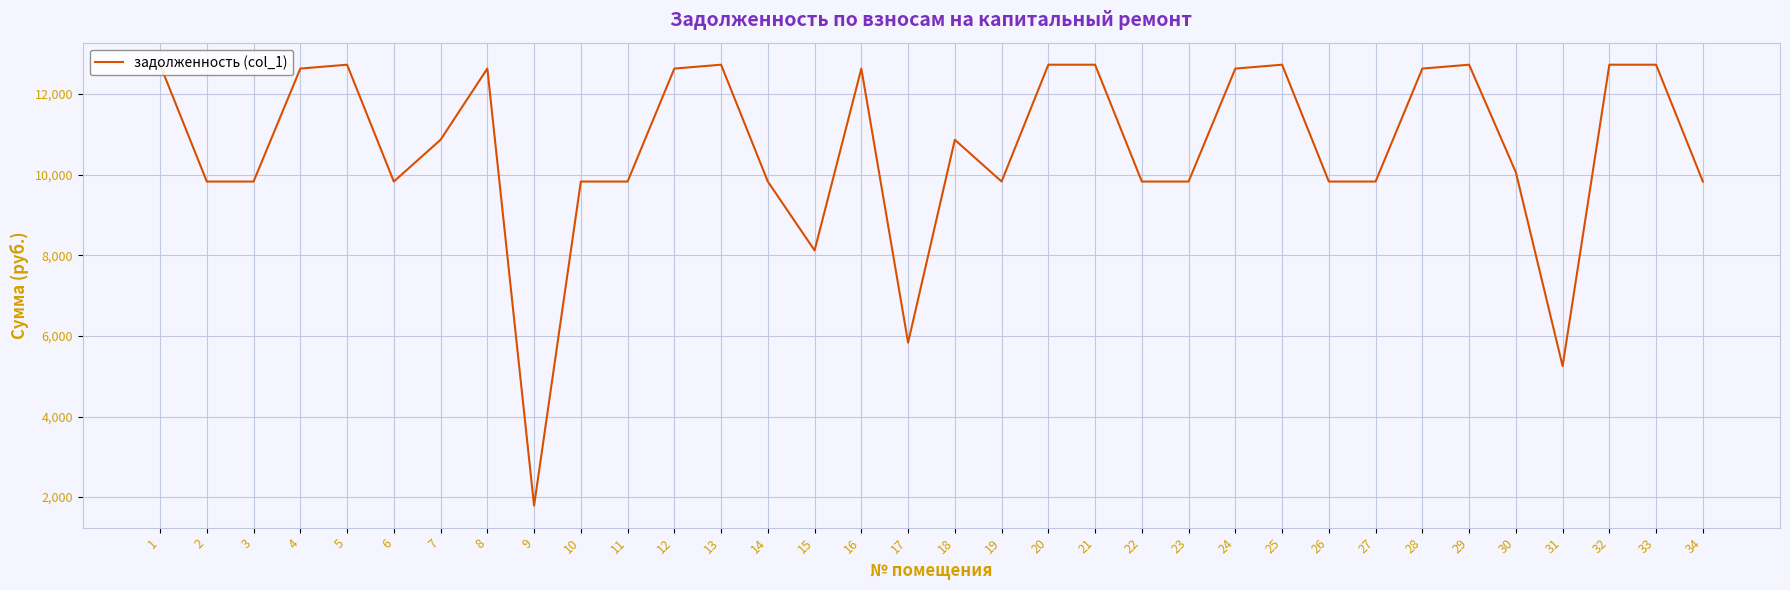

At which label is the value closest to 7259?

15